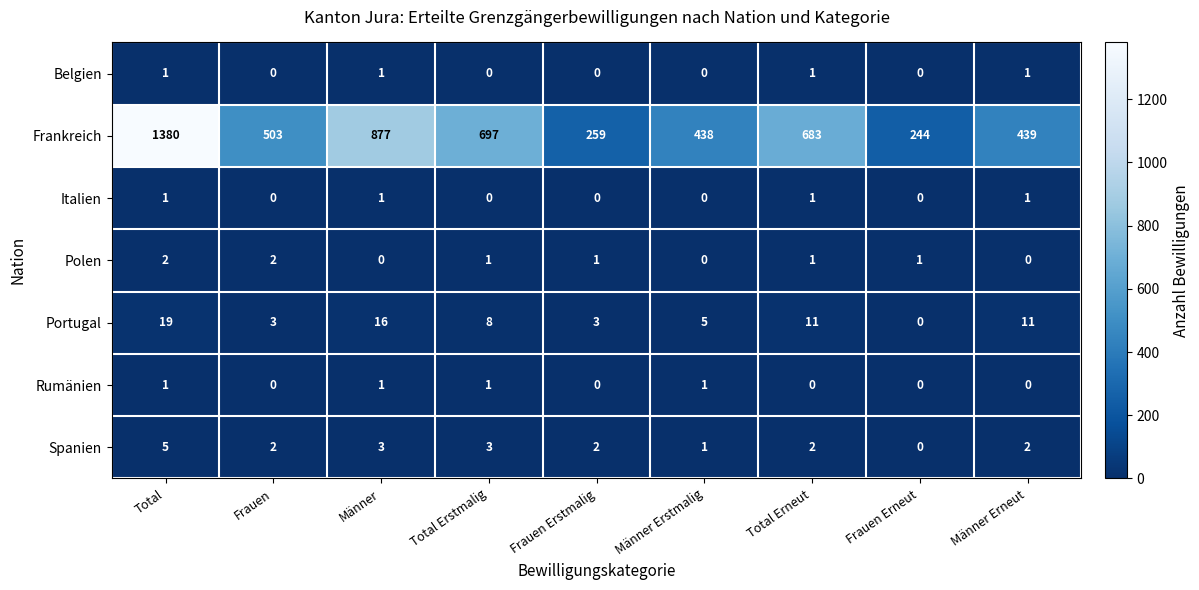

What is the average value of the Frankreich series?

613